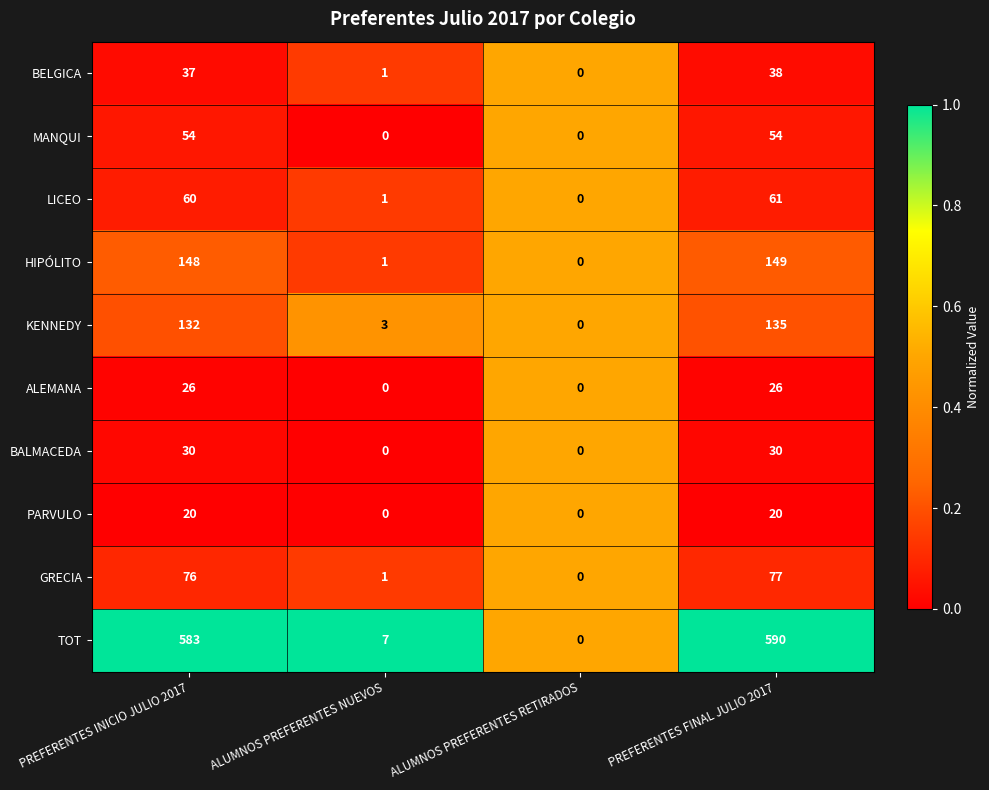

Which category has the highest value in the KENNEDY series?

PREFERENTES FINAL JULIO 2017